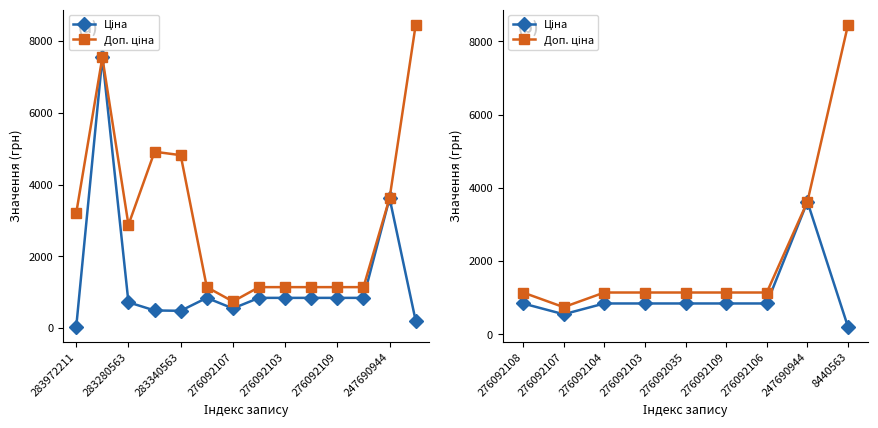

Is it true that Доп. ціна equals 3622.2 at 247690944?

True